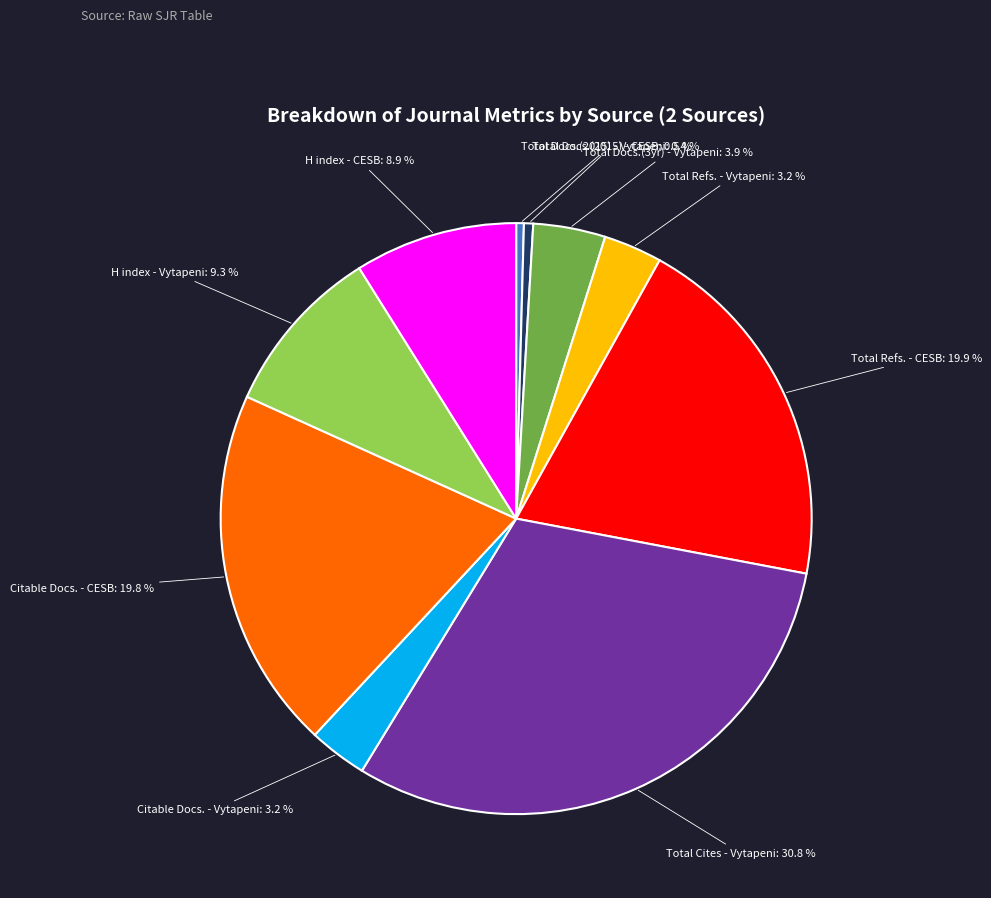

How many segments does this pie chart have?

10